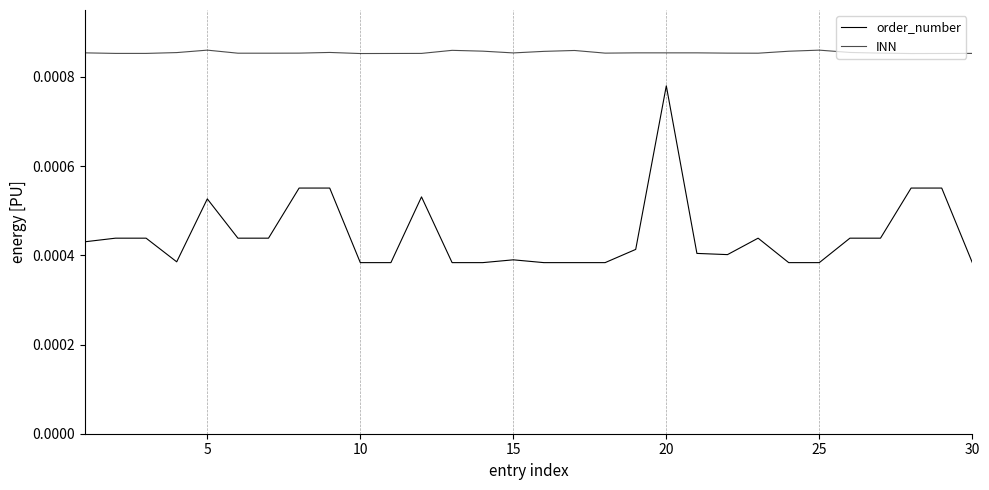

Does the chart display data point markers on the line(s)?

No